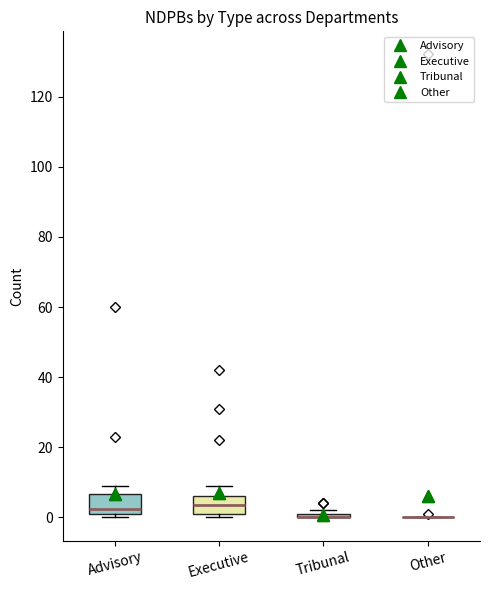

Where is the lower edge of the box for Executive on the y-axis? The values are not printed on the chart, so give them approximately, as read against the axis.

2